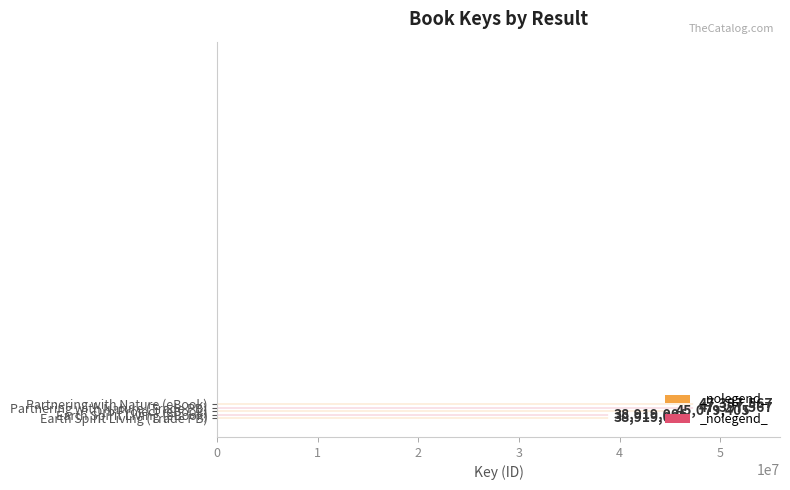

How many values are between 38919006 and 47397567?

5